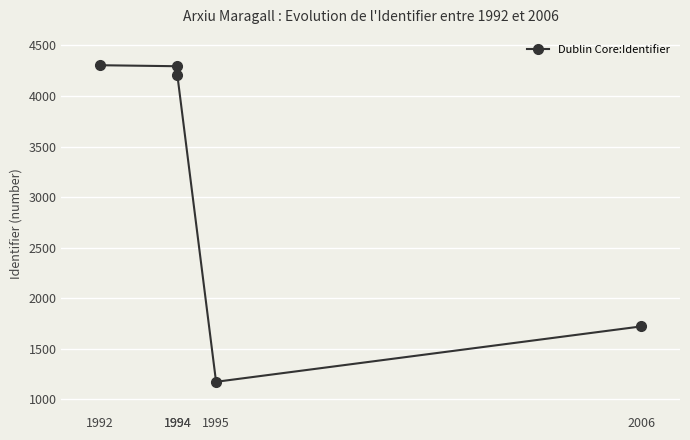

How many points are lower than both their immediate neighbors (excluding endpoints)?

1